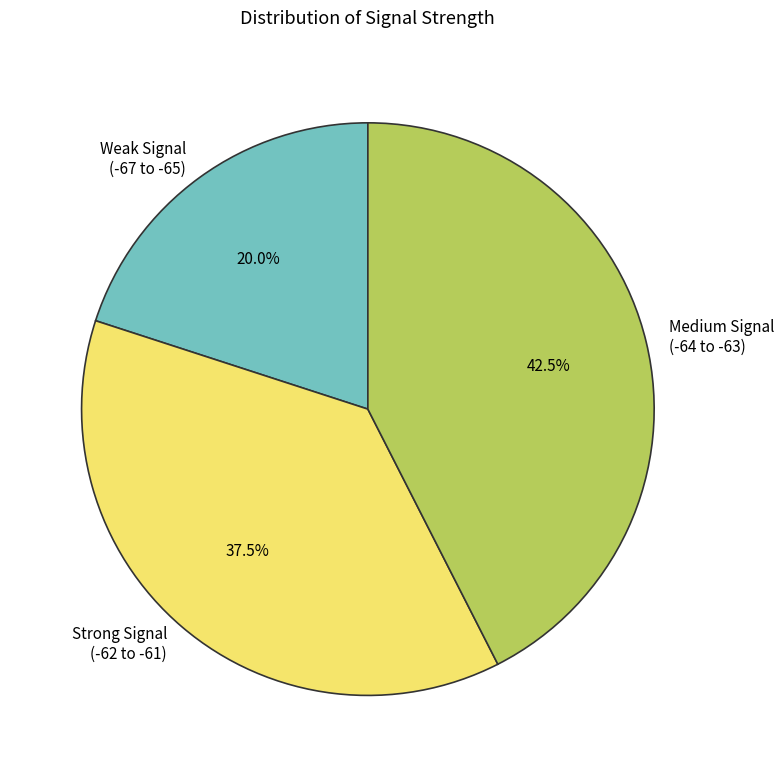

Between Strong Signal (-62 to -61) and Weak Signal (-67 to -65), which is larger?

Strong Signal (-62 to -61)